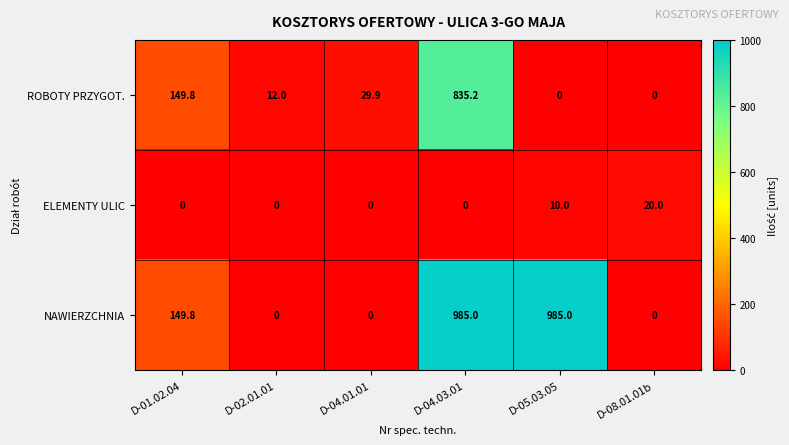

The NAWIERZCHNIA series shows 634.9 at D-02.01.01. True or false?

False